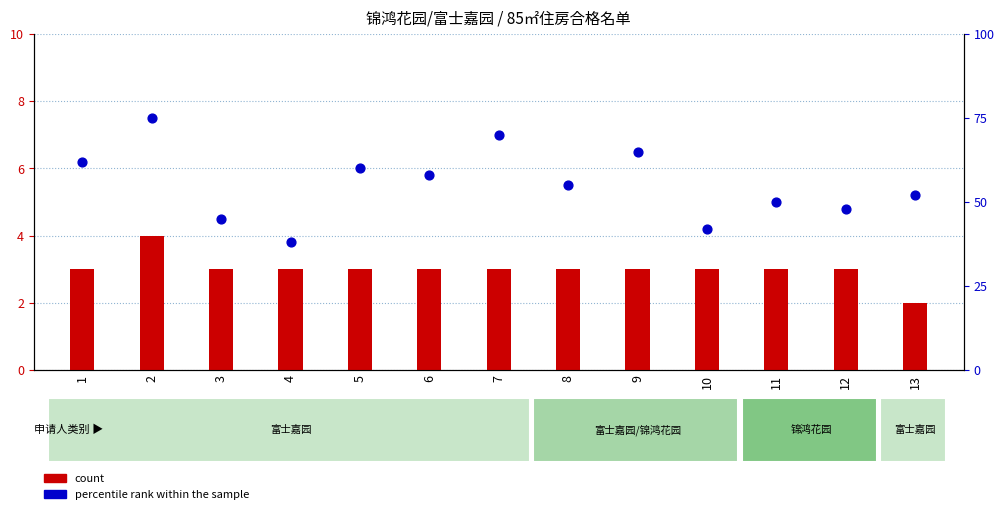

At which category is the sum across all series the highest?

2